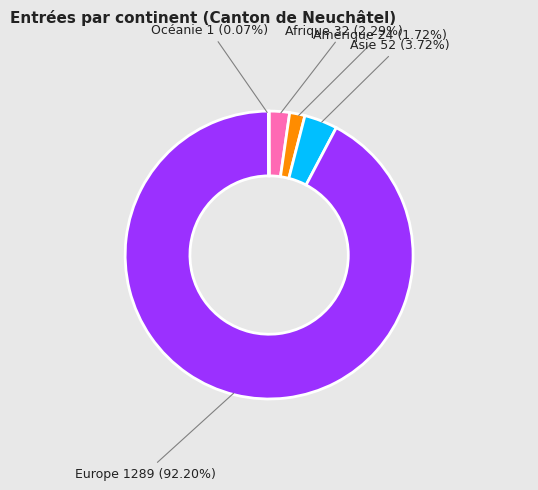

Is there a majority slice in this chart?

Yes